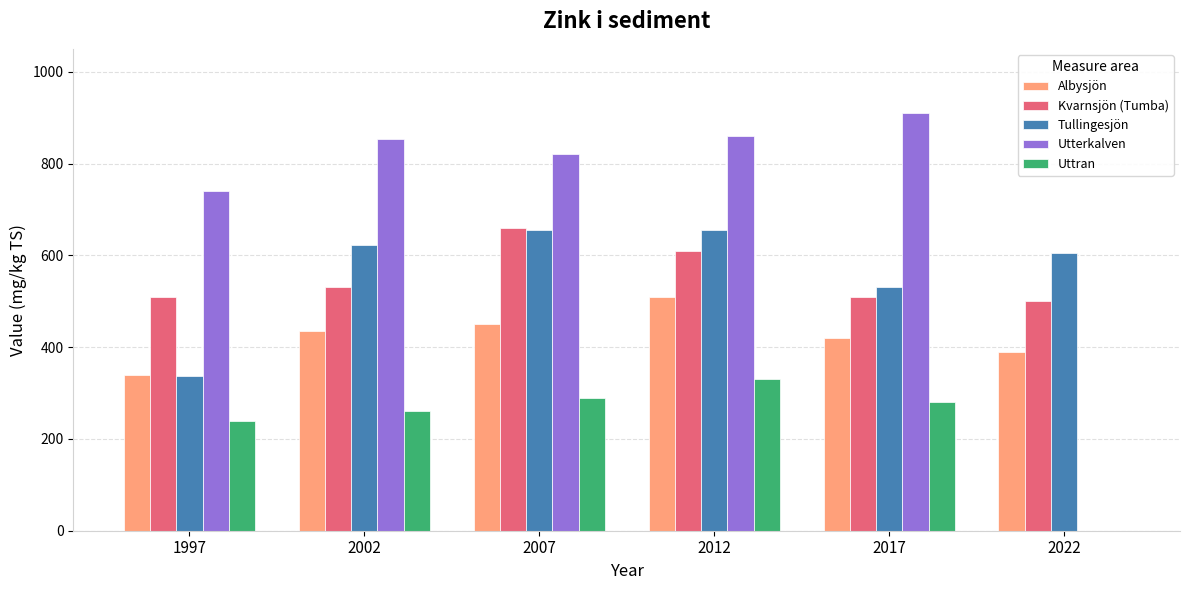

What is the greatest value displayed?

910